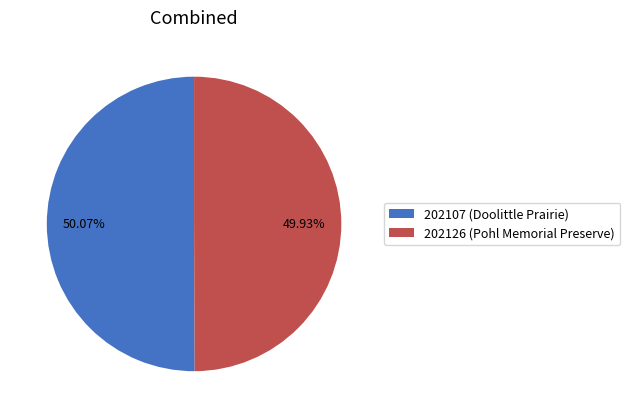

To the nearest percent, what is the average slice percentage?

50%